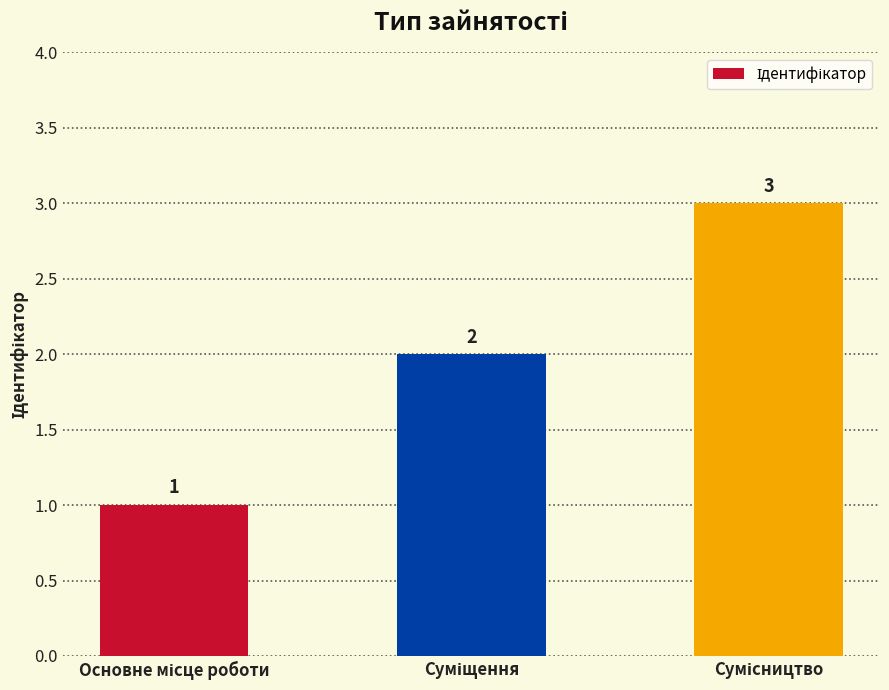

What is the value of the 3rd bar from the left?

3